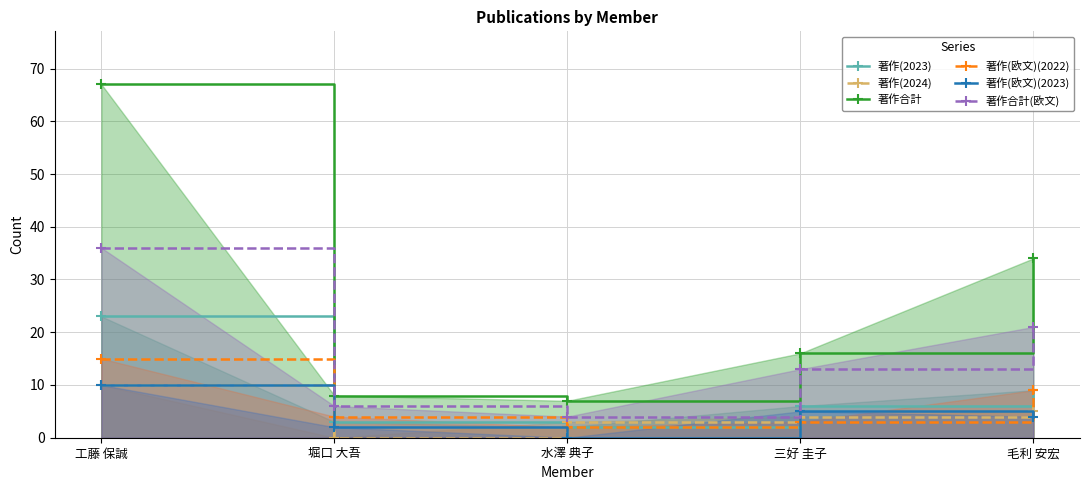

At which category does the chart reach its minimum across all series?

堀口 大吾